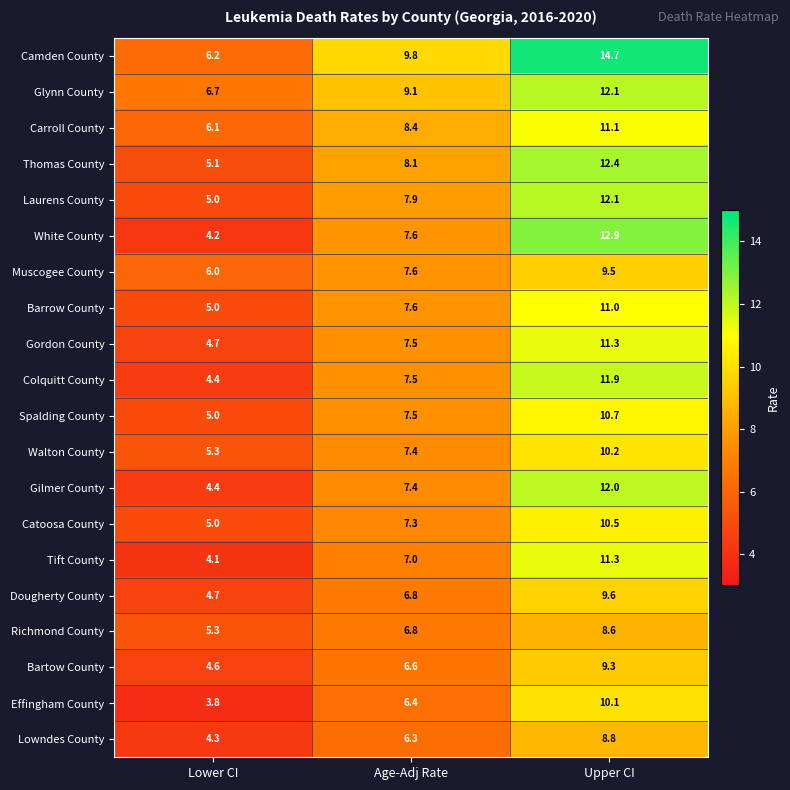

Which series has the largest range (max minus min)?

White County